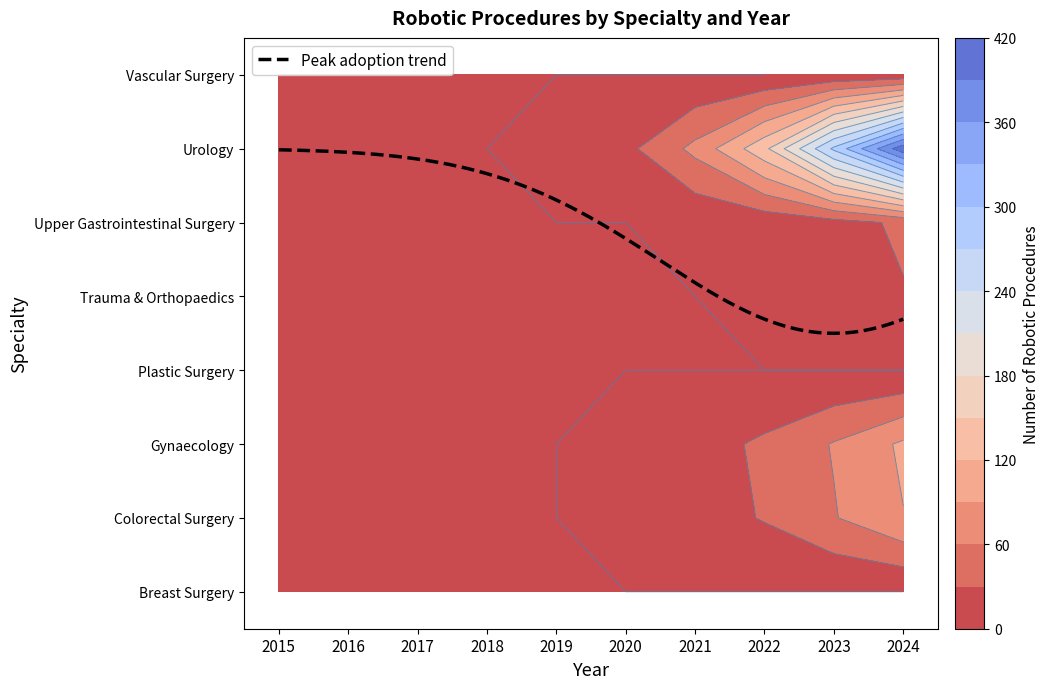

How many values in the Colorectal Surgery series are below 8?

5